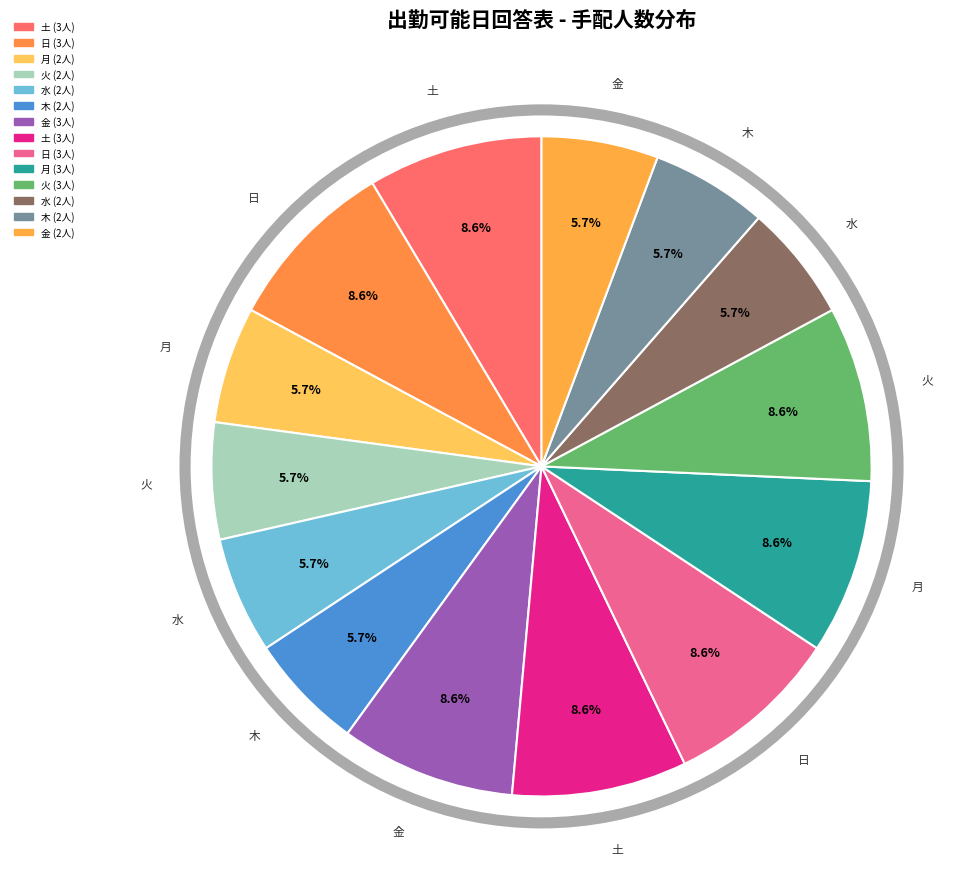

How many segments does this pie chart have?

14